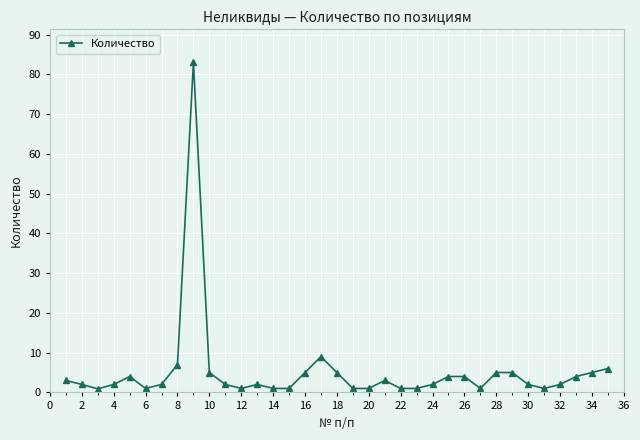

How many data points does each series have?

35